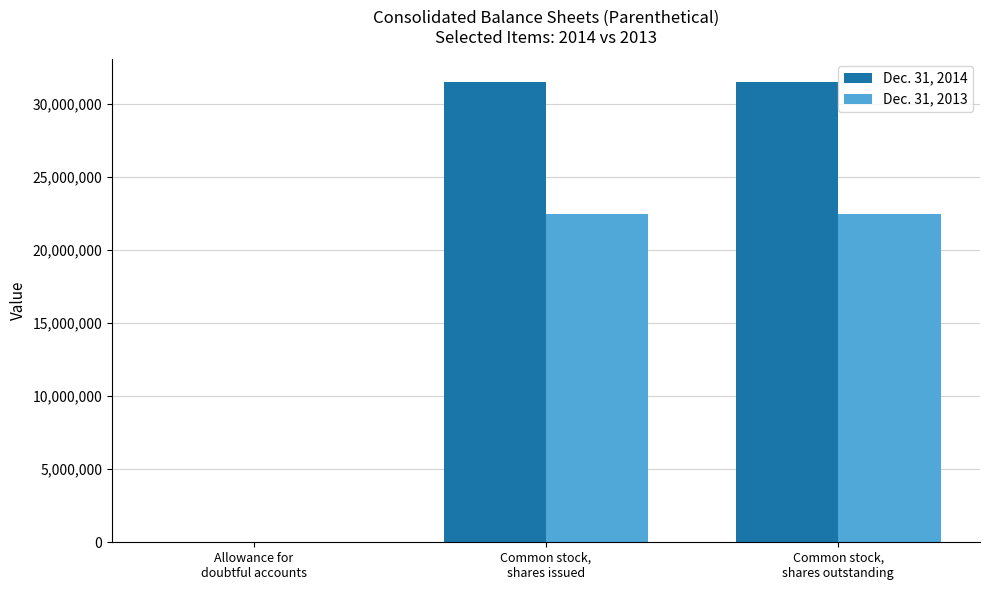

What is the greatest value displayed?

31499303